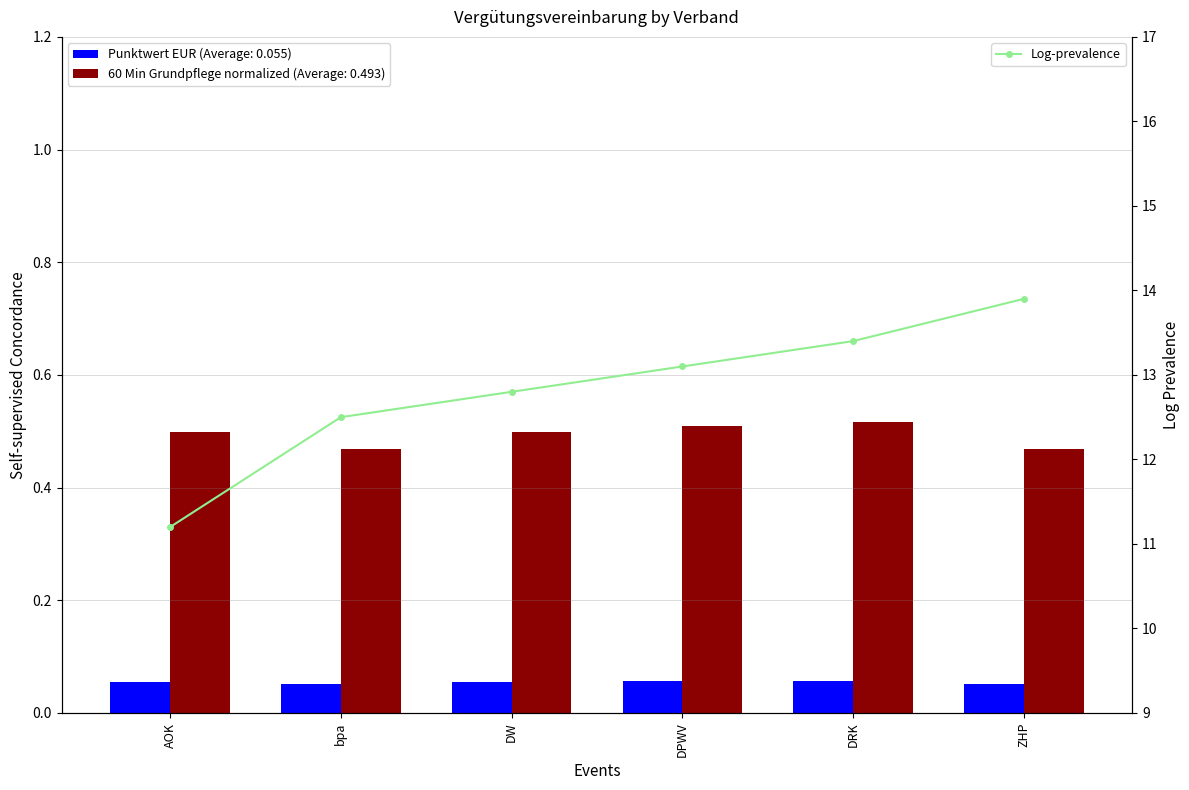

Which label corresponds to the largest value in the chart?

ZHP